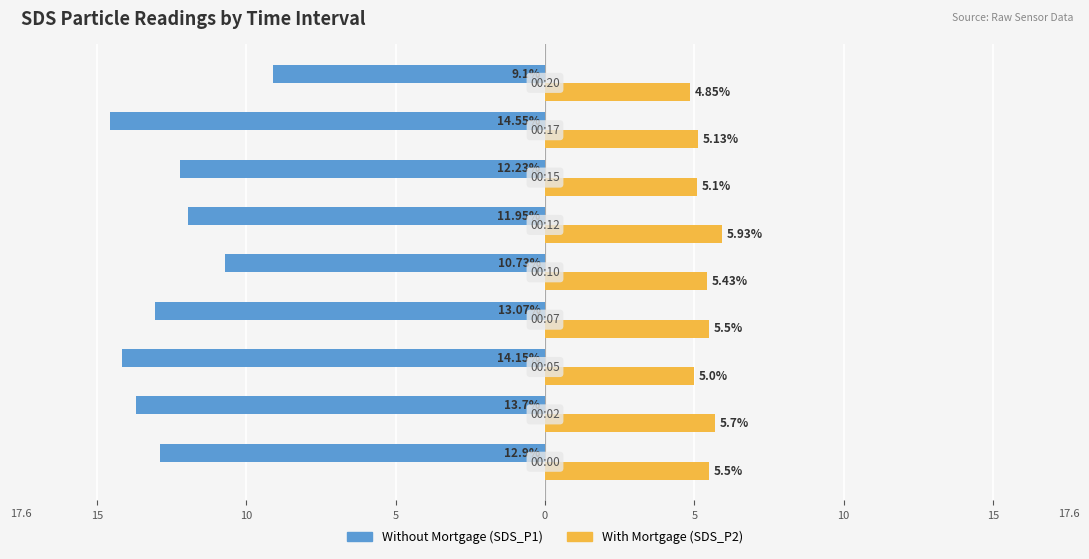

Is it true that Without Mortgage equals -5.8 at 20?

False